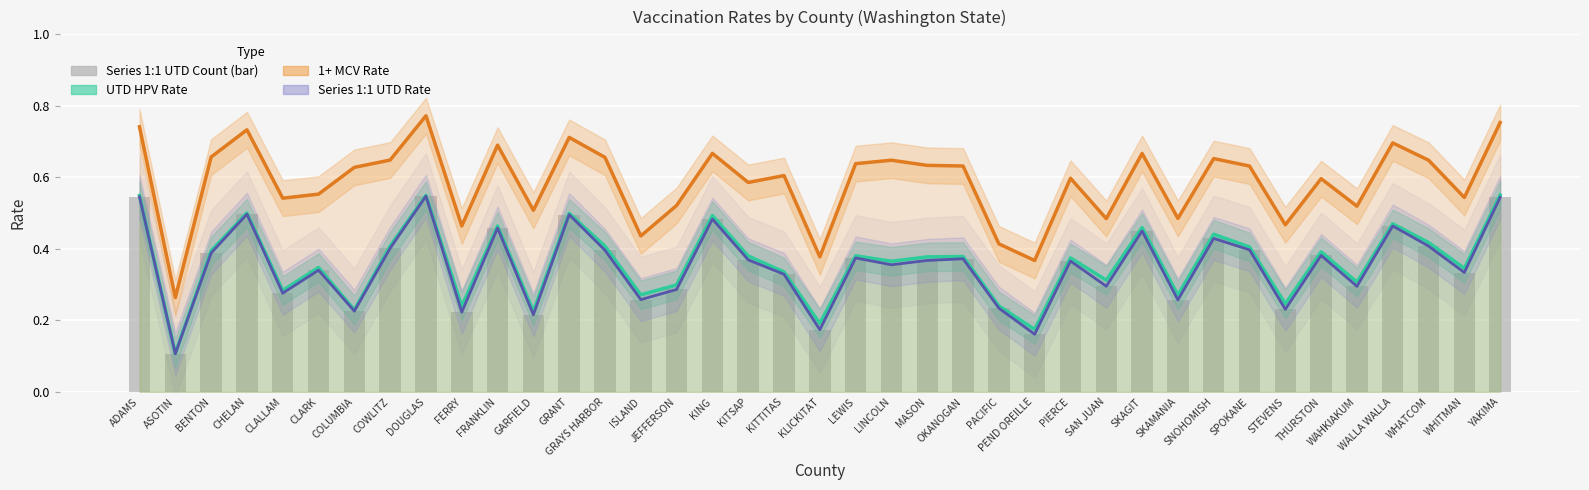

Which series has the widest spread of values?

1+ MCV Rate